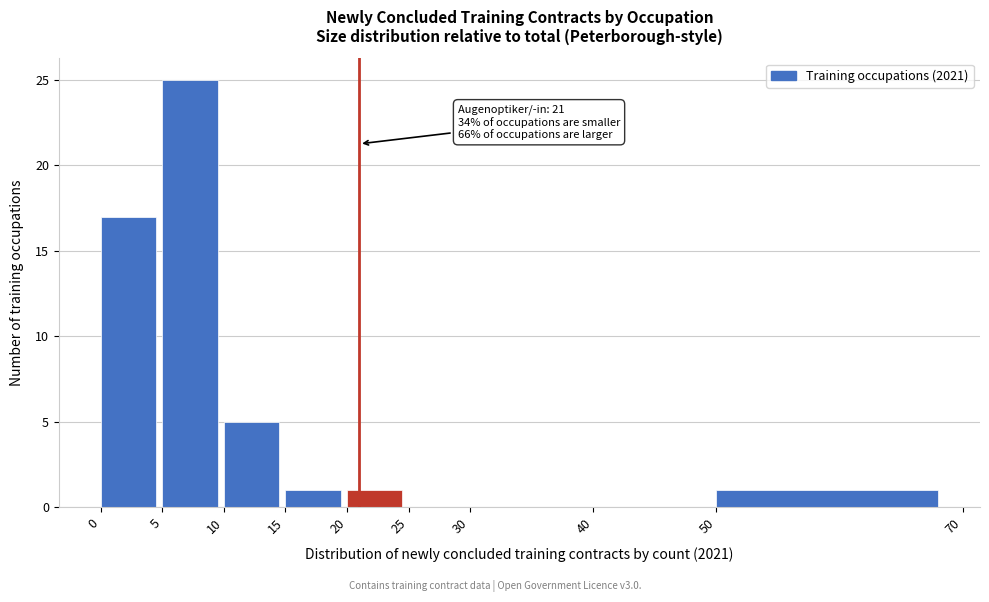

Which range on the x-axis has the tallest bar?

5 to 10